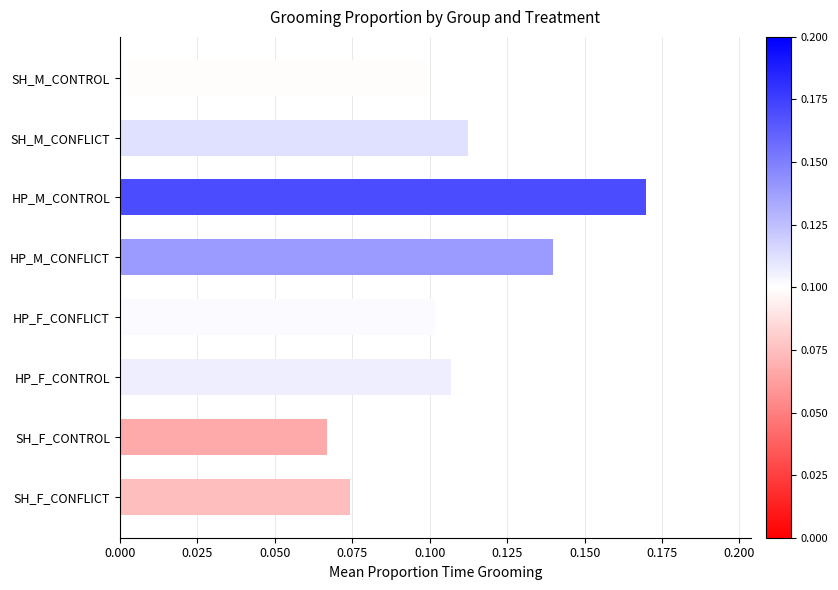

What is the sum of all values?

0.9